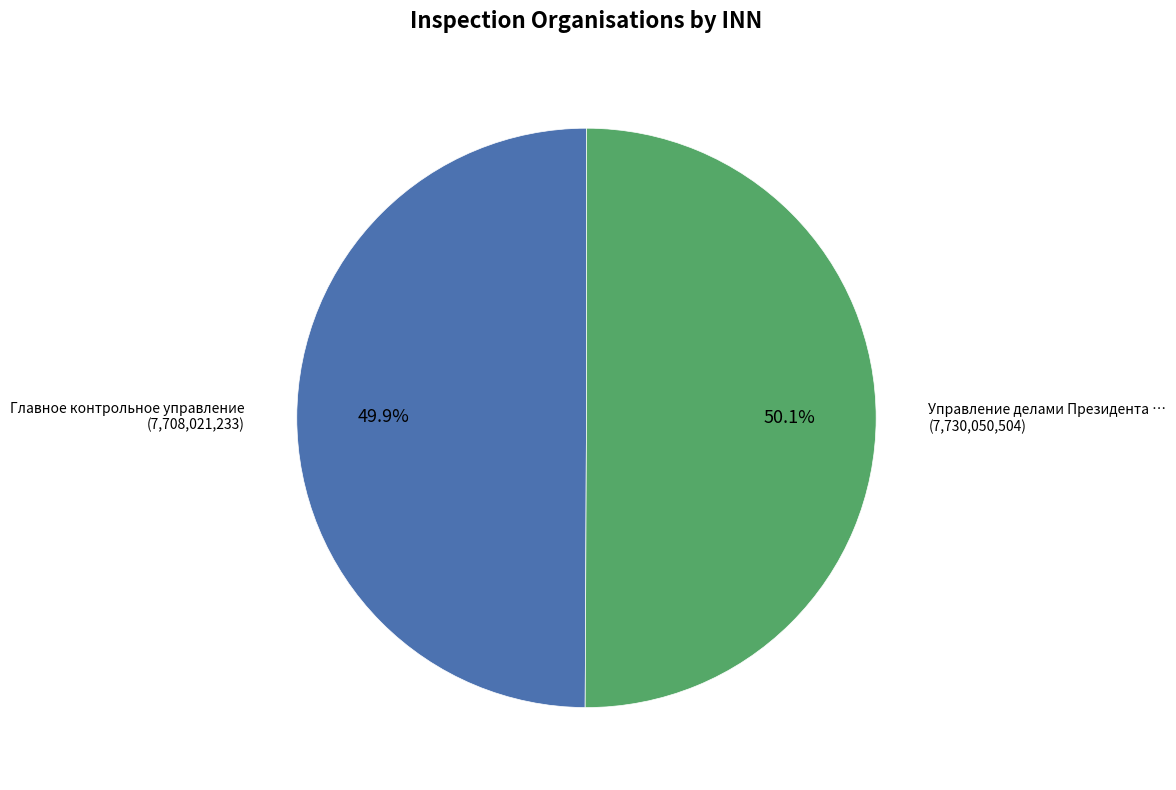

How many segments does this pie chart have?

2